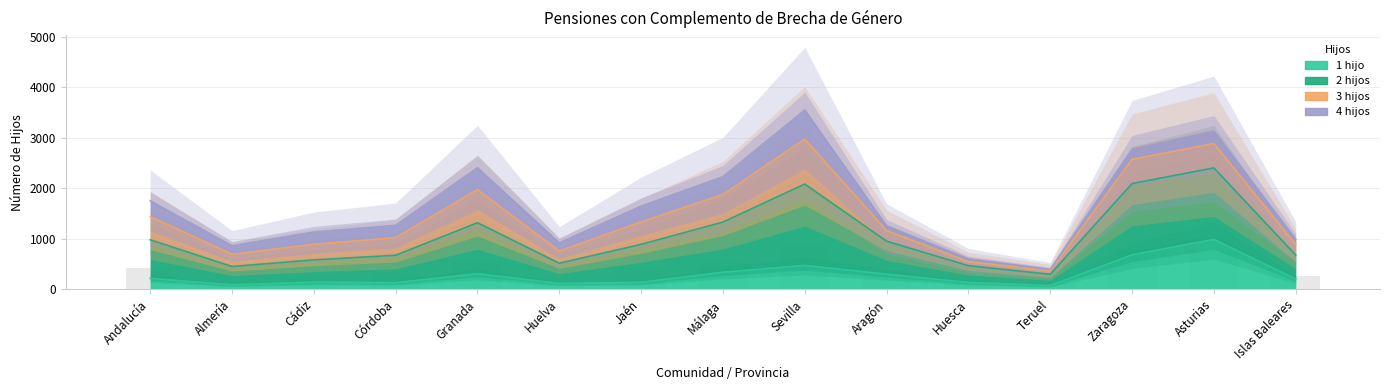

What is the label of the 4th bar from the left?

Córdoba